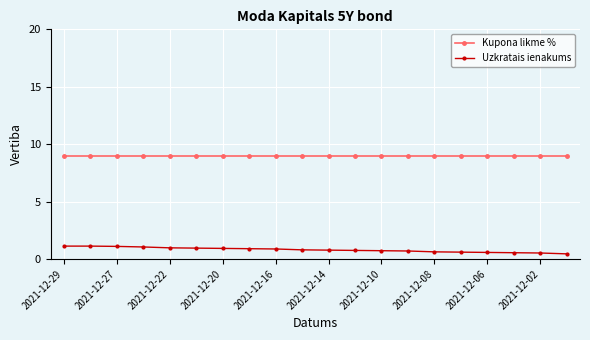

Rank the series by their maximum value, from highest to lowest.

Kupona likme %, Uzkratais ienakums